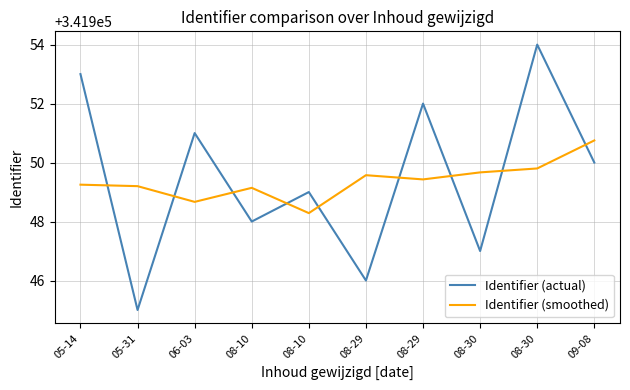

Which category has the highest value in the Identifier (smoothed) series?

09-08